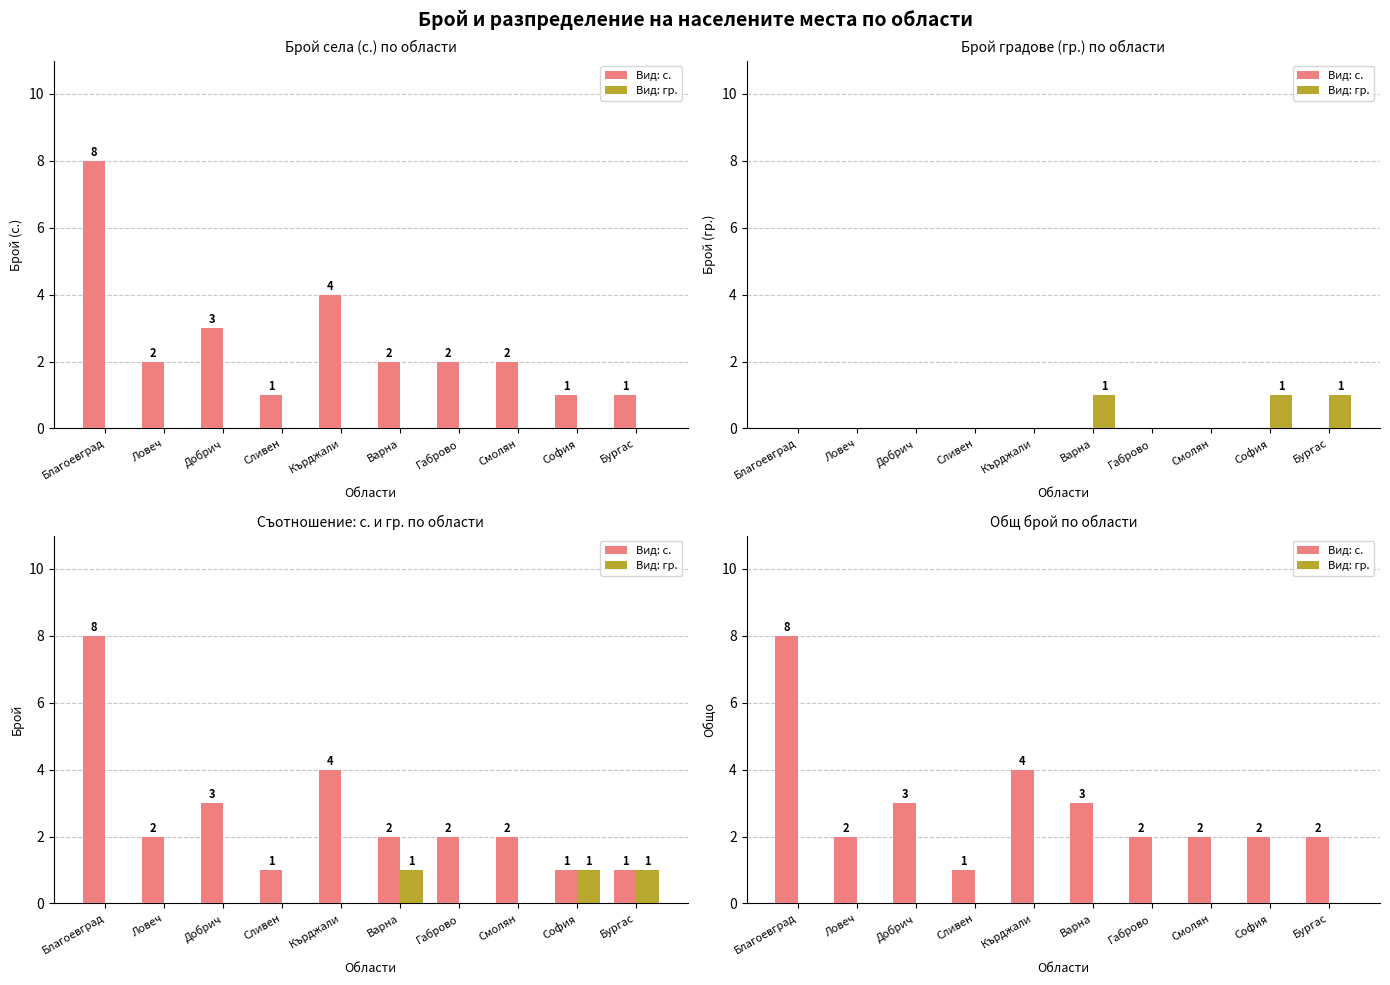

What position from the right is София?

2